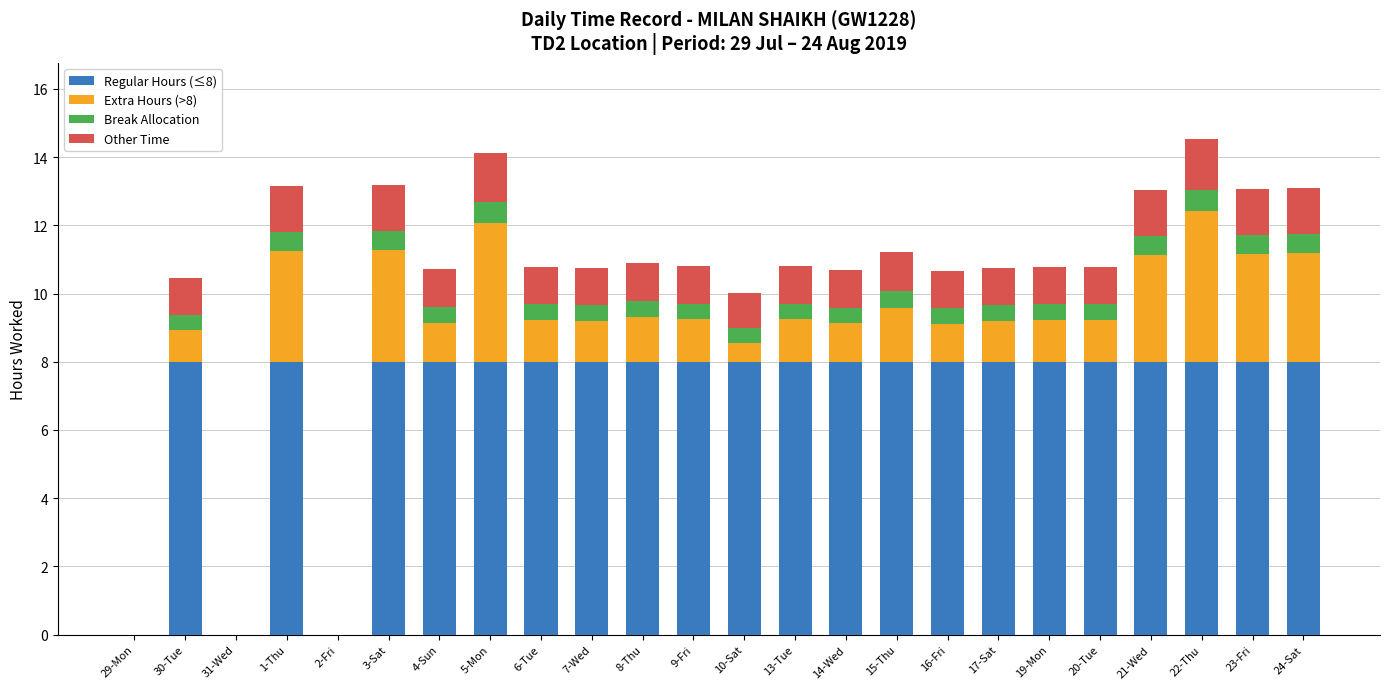

What is the sum of all Regular Hours (≤8) values?

168.0